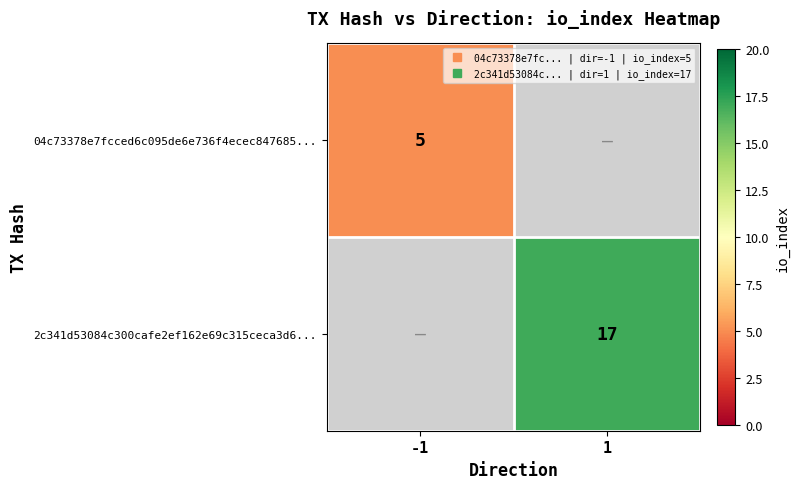

The 2c341d53084c300cafe2ef162e69c315ceca3d6... series shows 27.0 at 1. True or false?

False